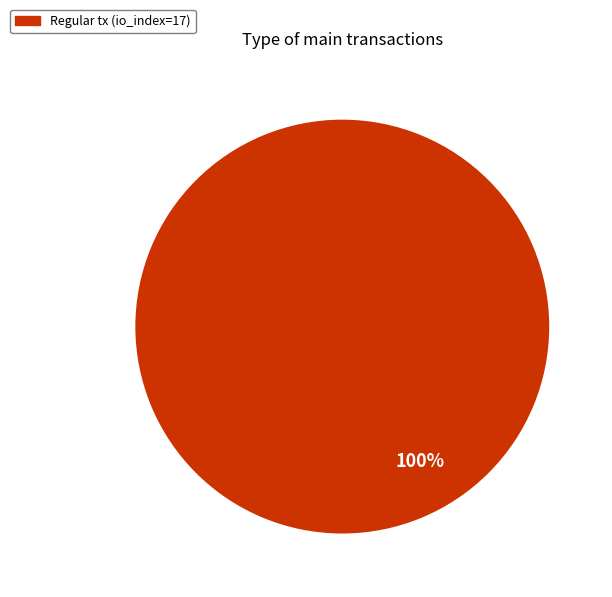

Which slice represents more than half of the pie?

Regular tx (io_index=17)